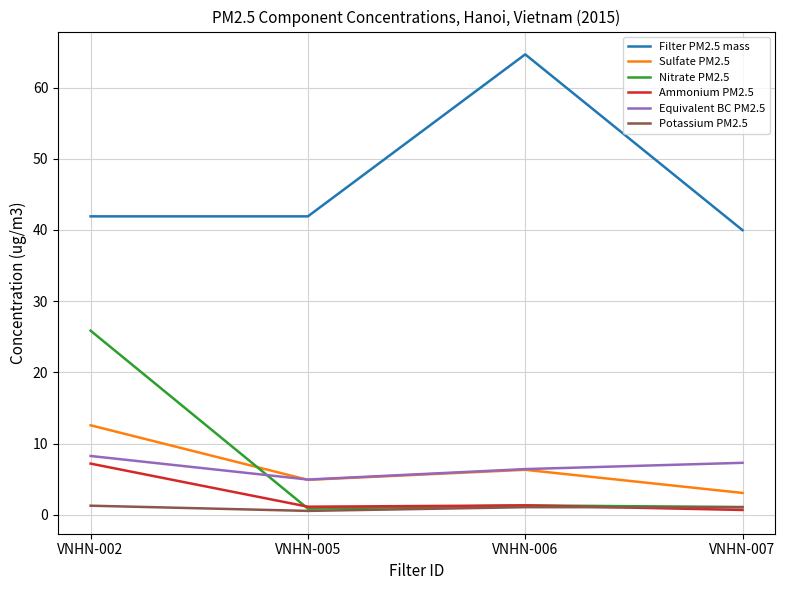

Rank the categories by Sulfate PM2.5 value from lowest to highest.

VNHN-007, VNHN-005, VNHN-006, VNHN-002